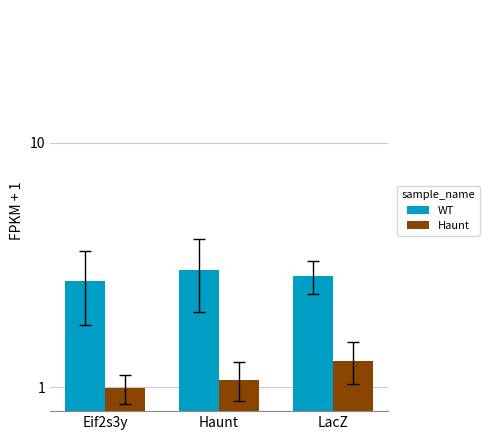

What is the average value of the WT series?

2.9